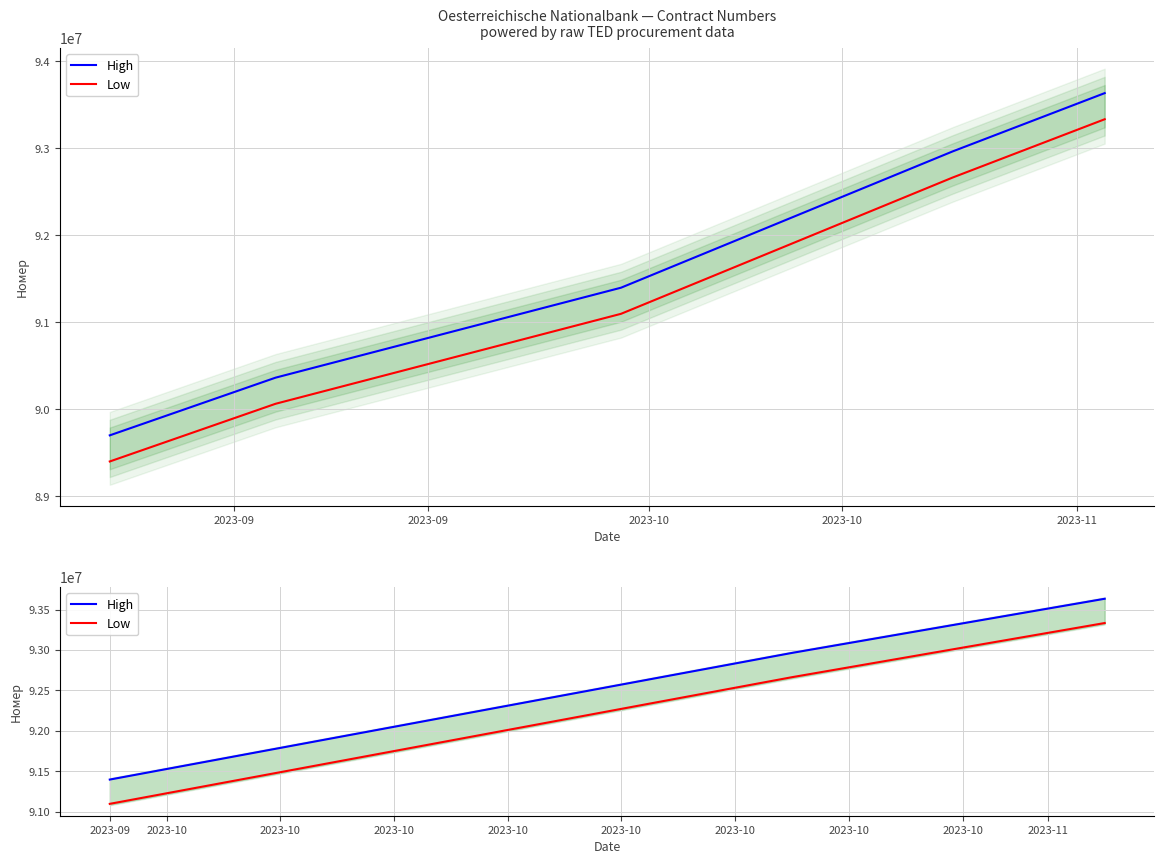

List the series in order of their peak value, highest first.

High, Low